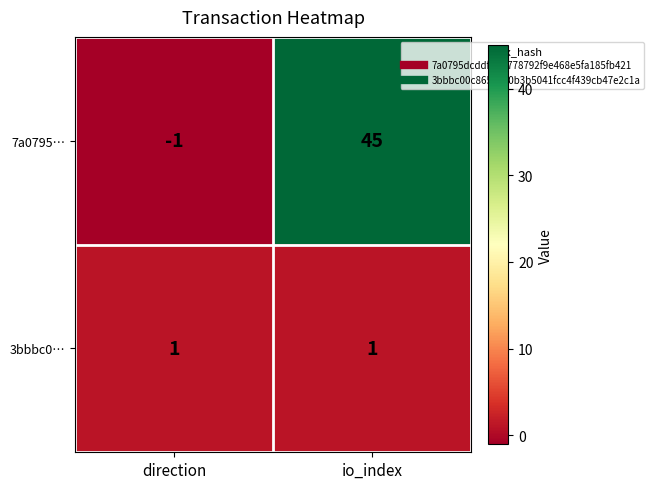

At how many categories does at least one series exceed 42?

1